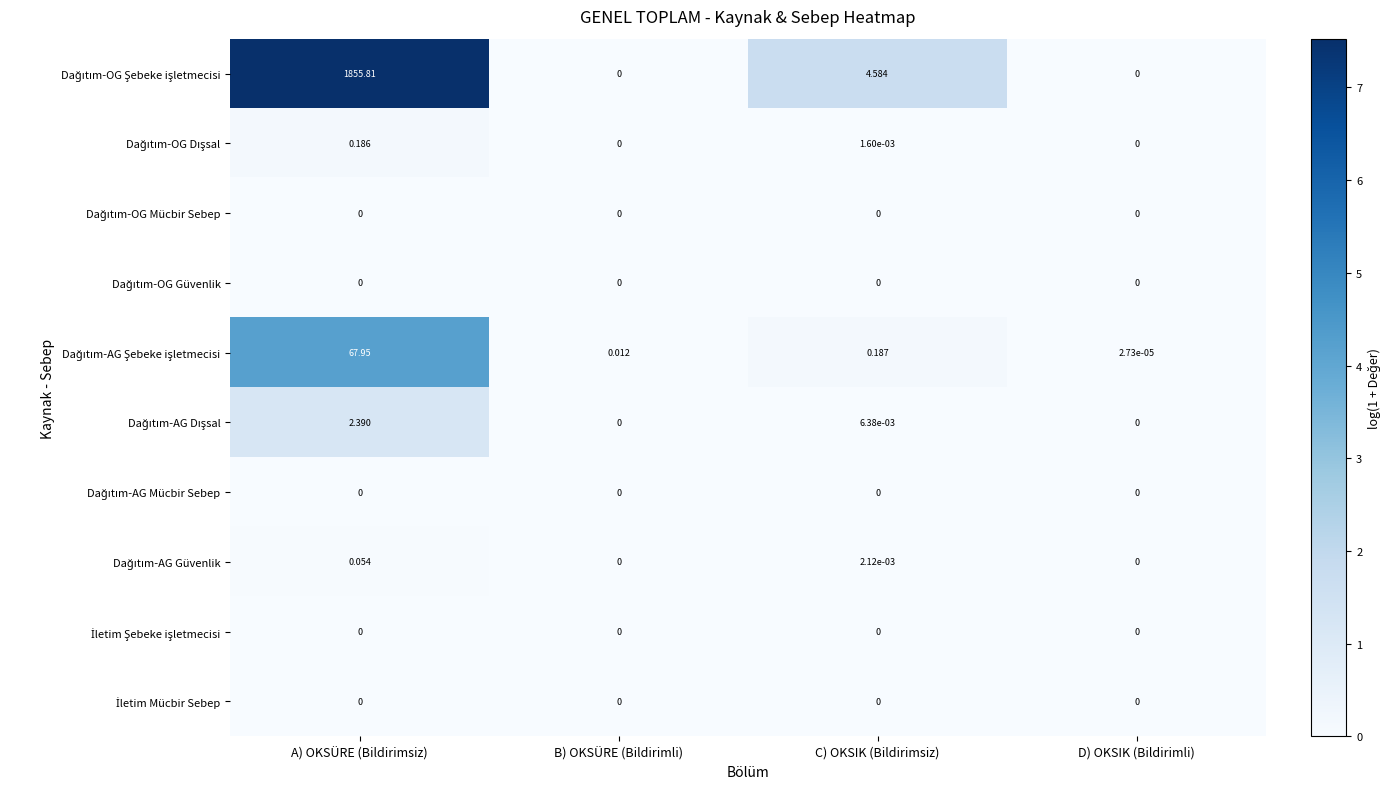

Which label corresponds to the largest value in the chart?

A) OKSÜRE (Bildirimsiz)